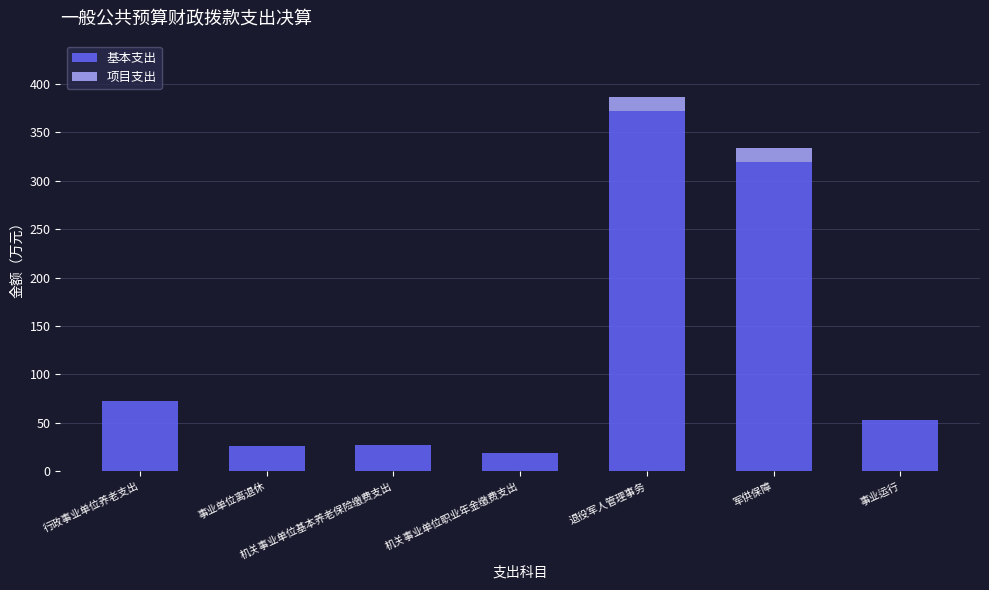

What is the total value across all series at 军供保障?

333.7